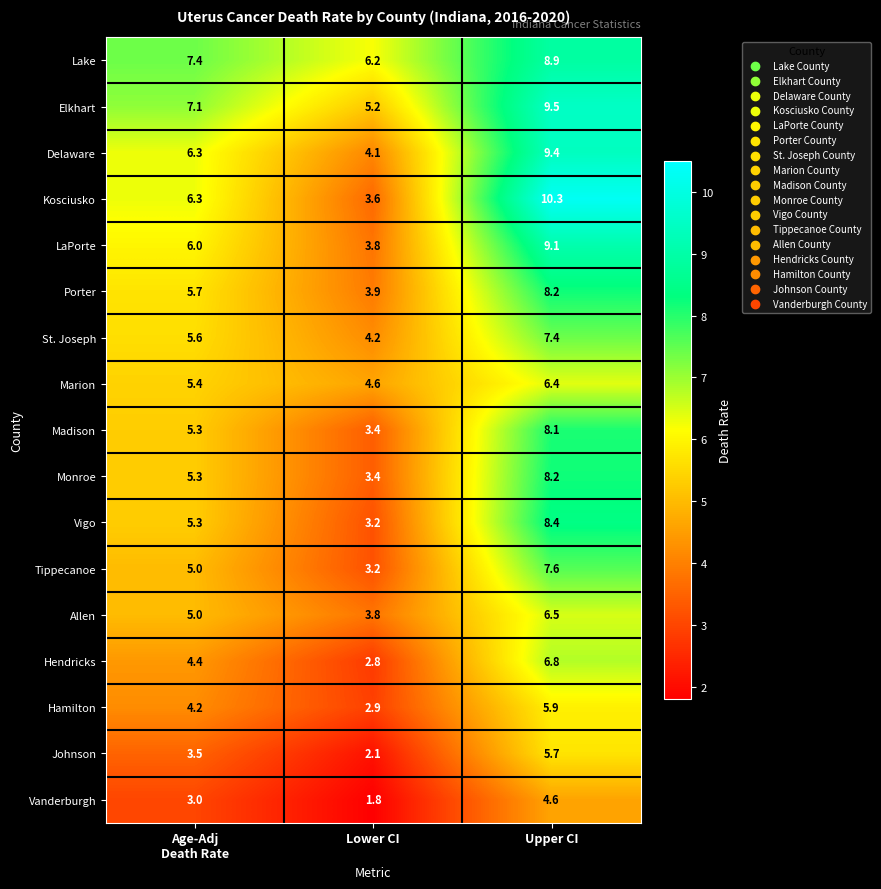

Which series has the largest total across all categories?

Lake